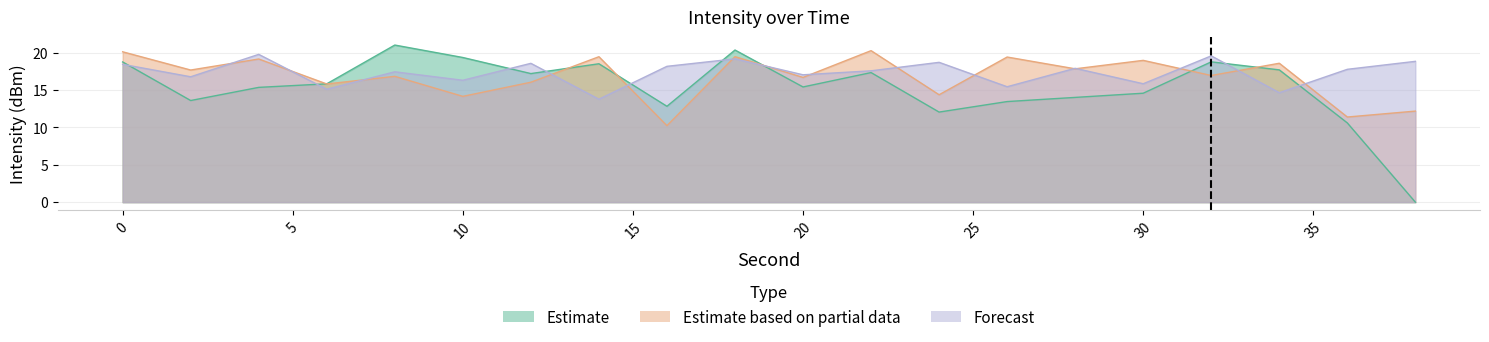

Is the value of Estimate based on partial data at 16 greater than the value of Forecast at 28?

No